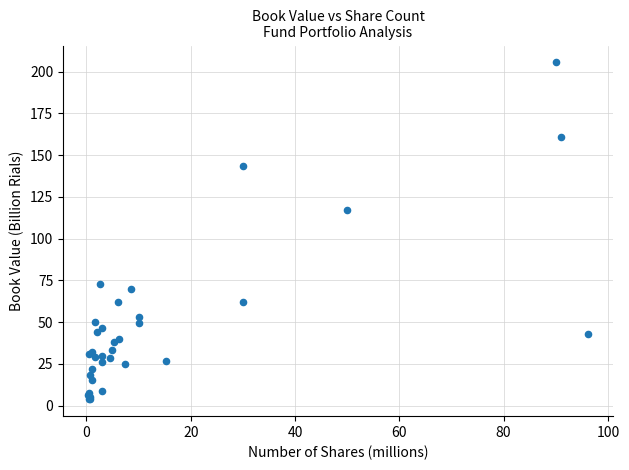

What Y value in the scatter plot is closest to 104?

117.2